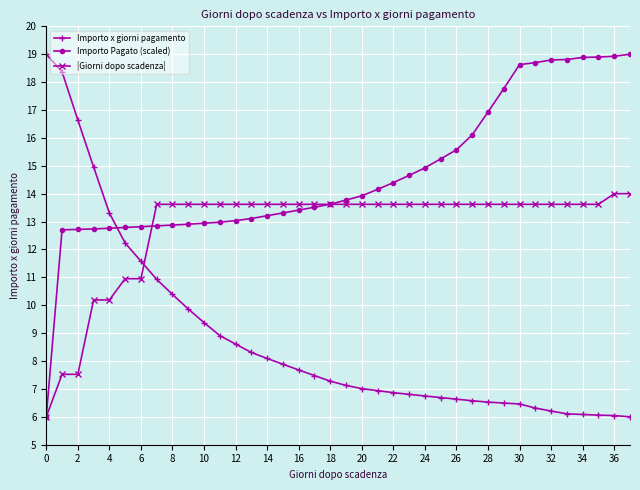

True or false: Importo Pagato (scaled) and Importo x giorni pagamento cross at least once.

True